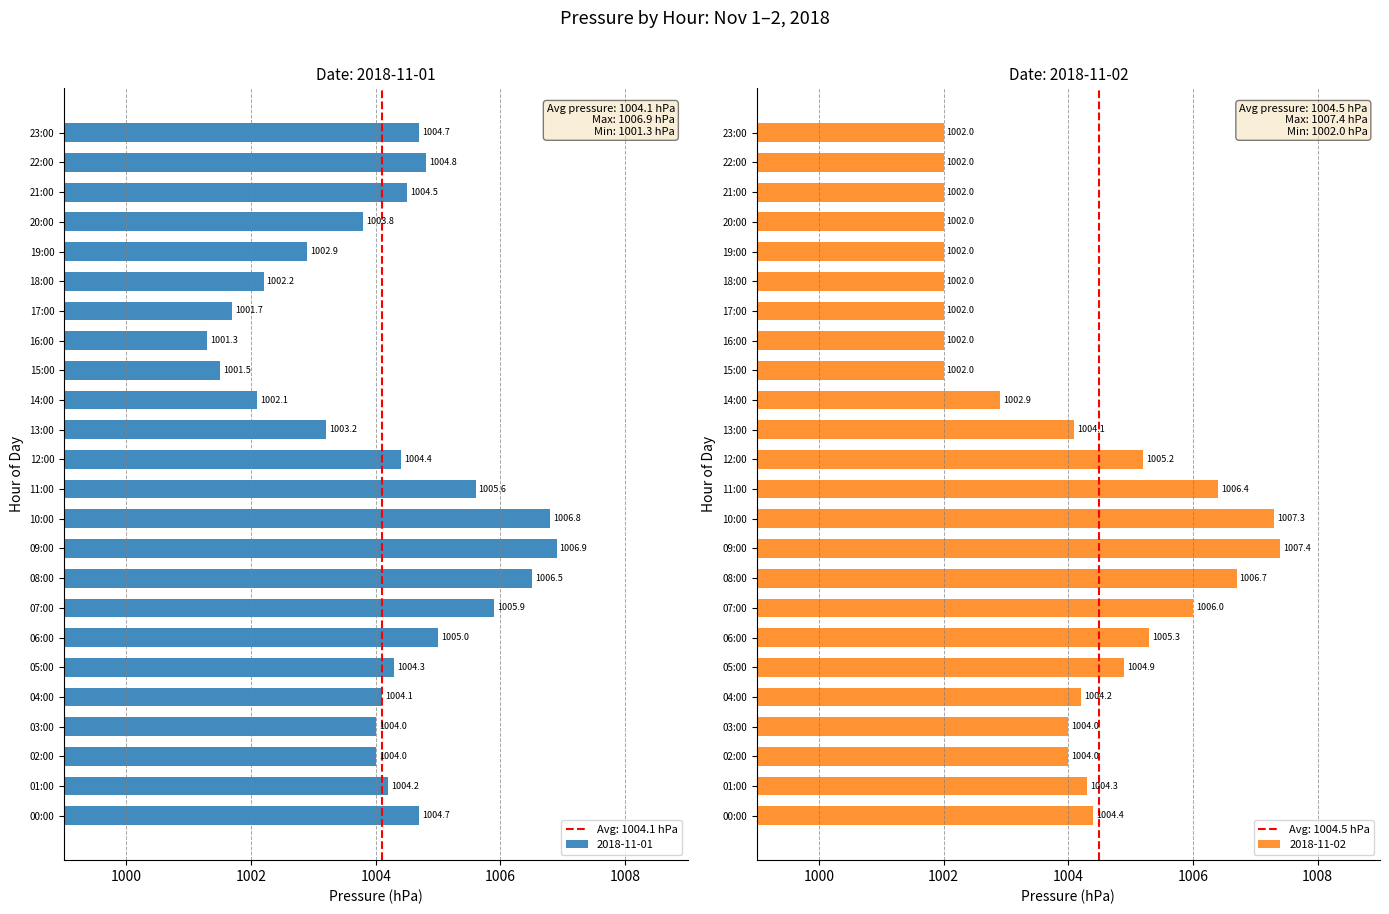

What is the difference between the maximum and minimum values in the 2018-11-01 series?

5.6